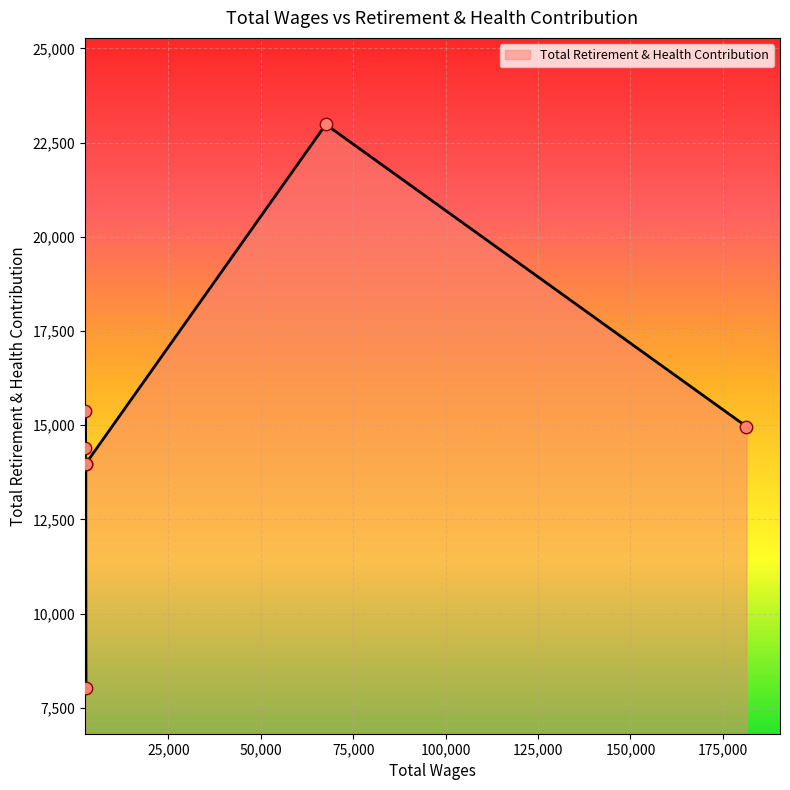

Approximately how many times larger is the value at 2520.0 compared to 2640.0?

1.0